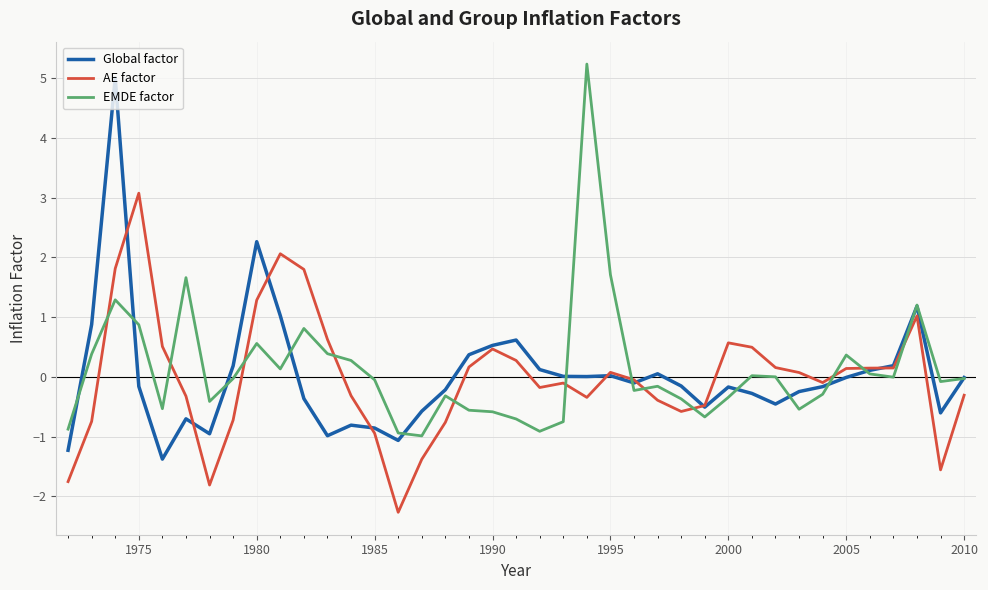

What is the smallest value displayed?

-2.3